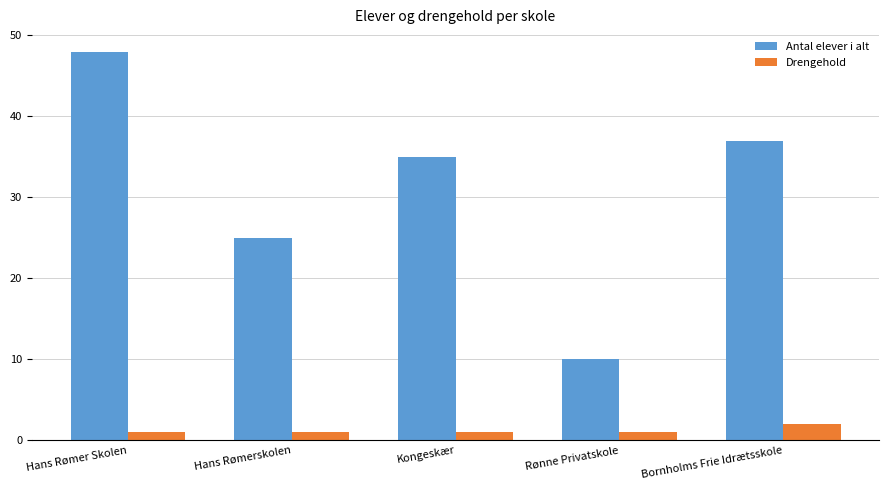

Is it true that Drengehold equals 1 at Kongeskær?

True